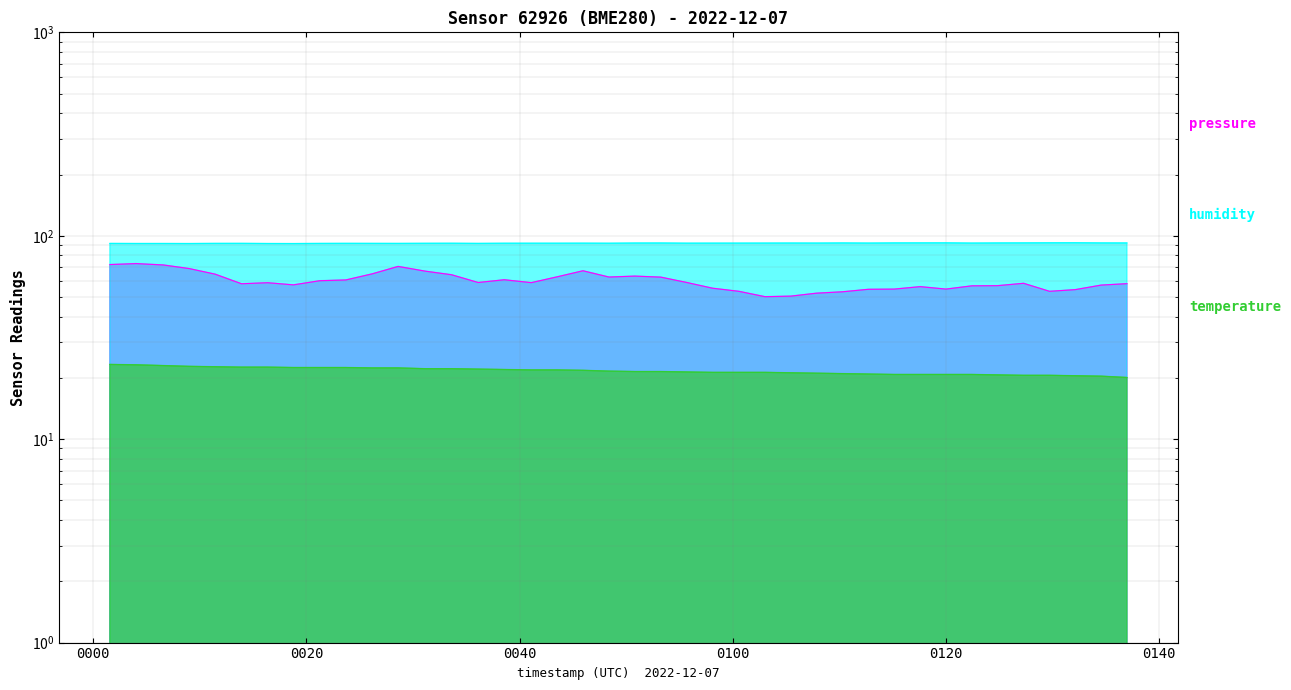

Rank the series by their average value, from highest to lowest.

humidity, pressure, temperature